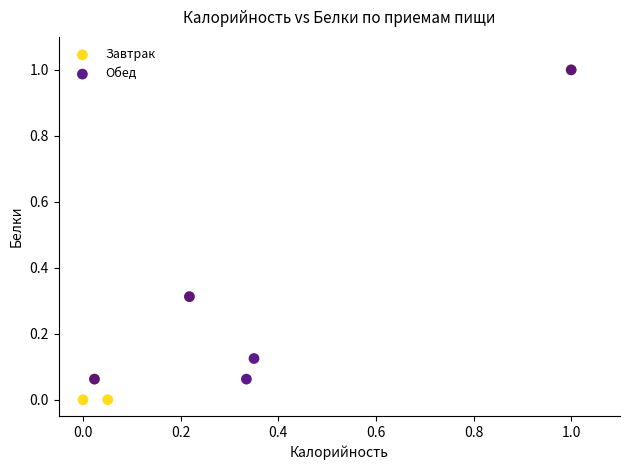

Which series contains the lowest Y value?

Завтрак